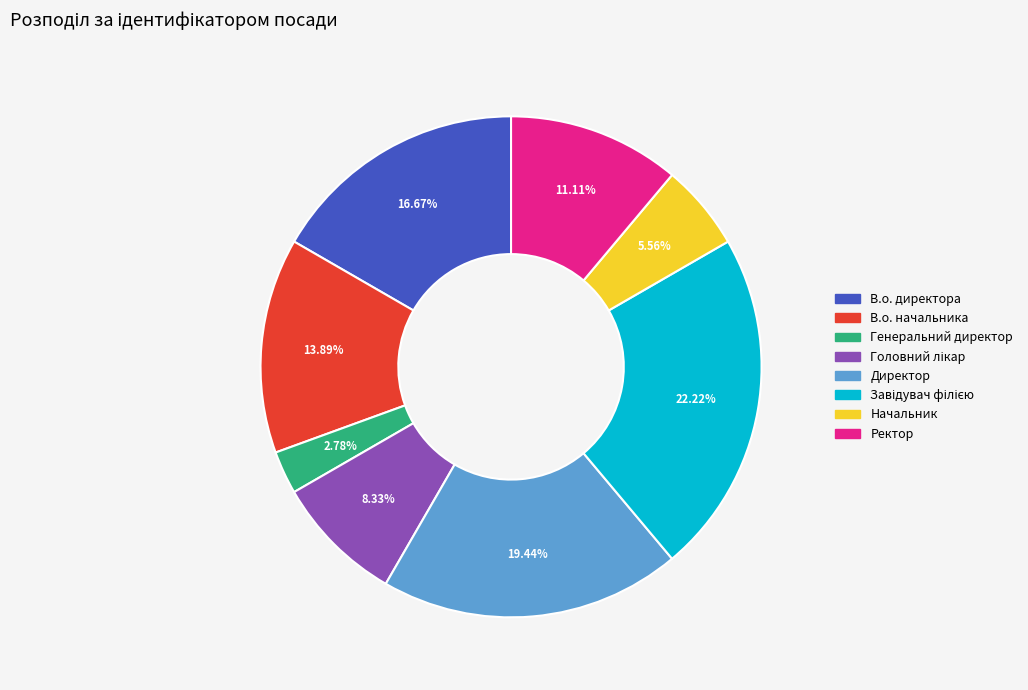

The Директор slice represents 19% of the pie. True or false?

True